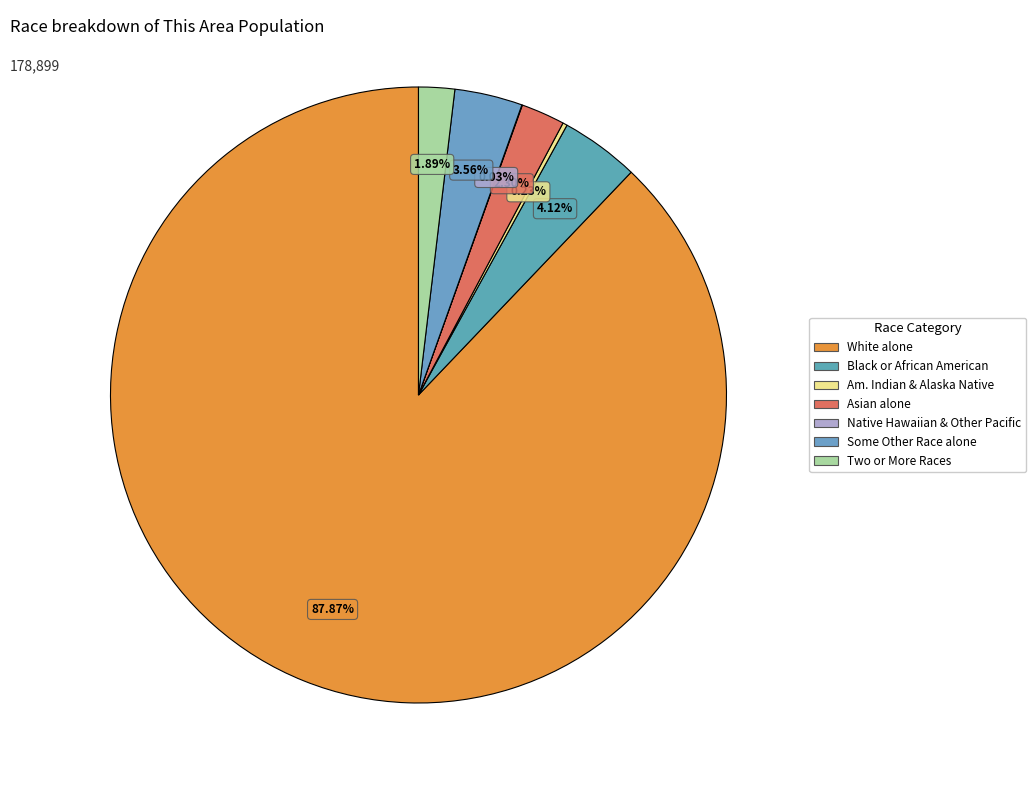

Which slice is the largest?

White alone